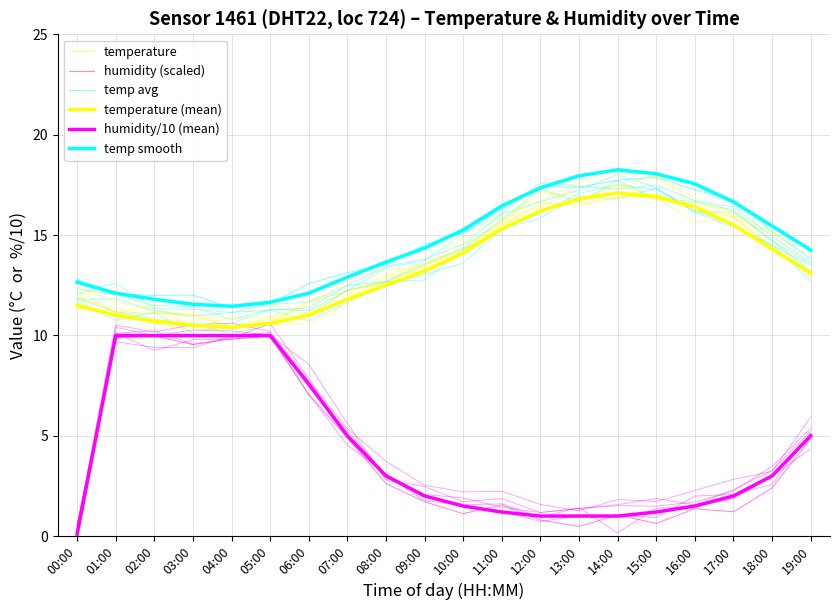

Reading right to left, what are all the values shown in this chart?

temperature: 19:00=13.0	18:00=14.3	17:00=15.9	16:00=16.4	15:00=17.0	14:00=16.9	13:00=16.5	12:00=16.6	11:00=15.5	10:00=14.3	09:00=13.7	08:00=12.7	07:00=12.2	06:00=11.7	05:00=10.6	04:00=10.4	03:00=11.1	02:00=11.1	01:00=11.2	00:00=11.9
humidity (scaled): 19:00=4.9	18:00=2.4	17:00=1.2	16:00=1.4	15:00=0.6	14:00=1.0	13:00=0.5	12:00=0.8	11:00=1.6	10:00=1.1	09:00=1.7	08:00=2.6	07:00=4.9	06:00=7.1	05:00=10.0	04:00=9.8	03:00=9.5	02:00=10.0	01:00=9.9	00:00=0.5
temp avg: 19:00=13.8	18:00=15.2	17:00=16.7	16:00=17.2	15:00=17.9	14:00=17.7	13:00=17.4	12:00=17.4	11:00=16.3	10:00=15.1	09:00=14.5	08:00=13.5	07:00=13.1	06:00=12.6	05:00=11.6	04:00=11.4	03:00=12.0	02:00=12.0	01:00=12.1	00:00=12.8
temperature (mean): 19:00=13.1	18:00=14.3	17:00=15.5	16:00=16.4	15:00=16.9	14:00=17.1	13:00=16.8	12:00=16.2	11:00=15.3	10:00=14.1	09:00=13.2	08:00=12.5	07:00=11.8	06:00=11.0	05:00=10.6	04:00=10.4	03:00=10.5	02:00=10.7	01:00=11.0	00:00=11.5
humidity/10 (mean): 19:00=5.0	18:00=3.0	17:00=2.0	16:00=1.5	15:00=1.2	14:00=1.0	13:00=1.0	12:00=1.0	11:00=1.2	10:00=1.5	09:00=2.0	08:00=3.0	07:00=5.0	06:00=7.6	05:00=10.0	04:00=10.0	03:00=10.0	02:00=10.0	01:00=10.0	00:00=0.1
temp smooth: 19:00=14.2	18:00=15.4	17:00=16.6	16:00=17.5	15:00=18.0	14:00=18.2	13:00=18.0	12:00=17.4	11:00=16.4	10:00=15.2	09:00=14.3	08:00=13.7	07:00=12.9	06:00=12.1	05:00=11.6	04:00=11.4	03:00=11.6	02:00=11.8	01:00=12.1	00:00=12.7